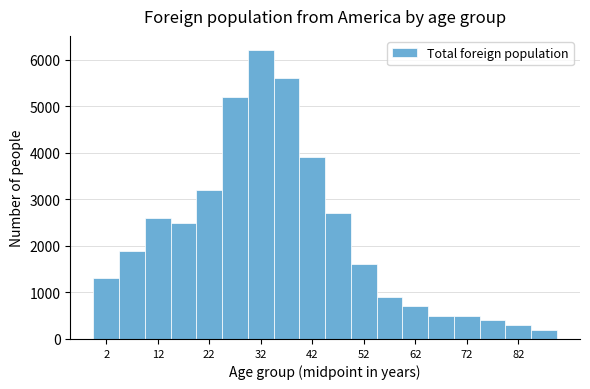

Which range on the x-axis has the tallest bar?

29.5 to 34.5